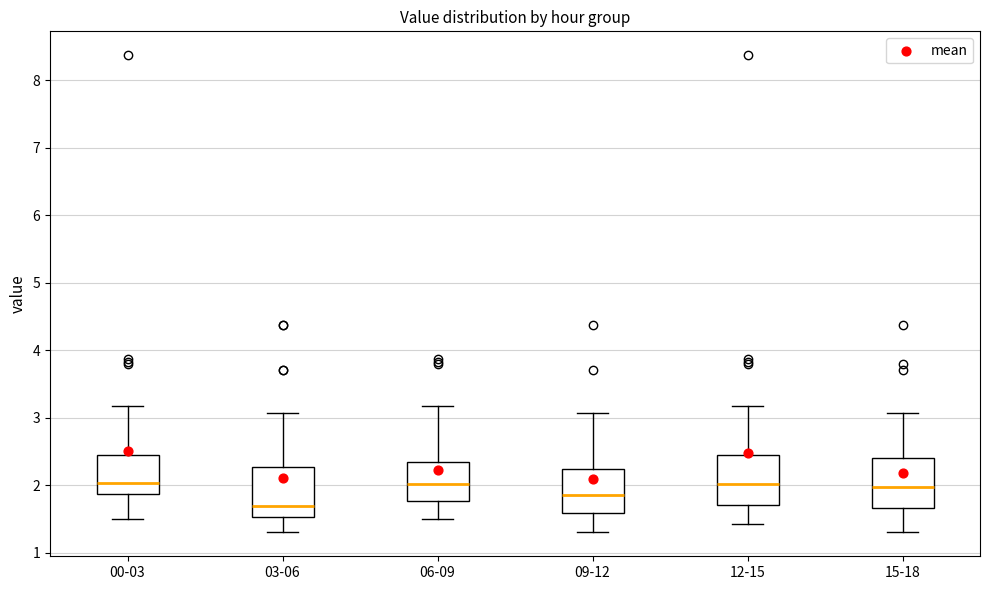

Reading left to right, transcribe this box plot: for each box, give where its median line is, the range the box spans, and where its two whiskers end, as read against the y-axis. The values are not printed on the chart, so give them approximately, as read against the axis.

00-03: median 2.0, box 1.9 to 2.5, whiskers 1.5 to 3.2
03-06: median 1.7, box 1.5 to 2.3, whiskers 1.3 to 3.1
06-09: median 2.0, box 1.8 to 2.3, whiskers 1.5 to 3.2
09-12: median 1.9, box 1.6 to 2.2, whiskers 1.3 to 3.1
12-15: median 2.0, box 1.7 to 2.5, whiskers 1.4 to 3.2
15-18: median 2.0, box 1.7 to 2.4, whiskers 1.3 to 3.1